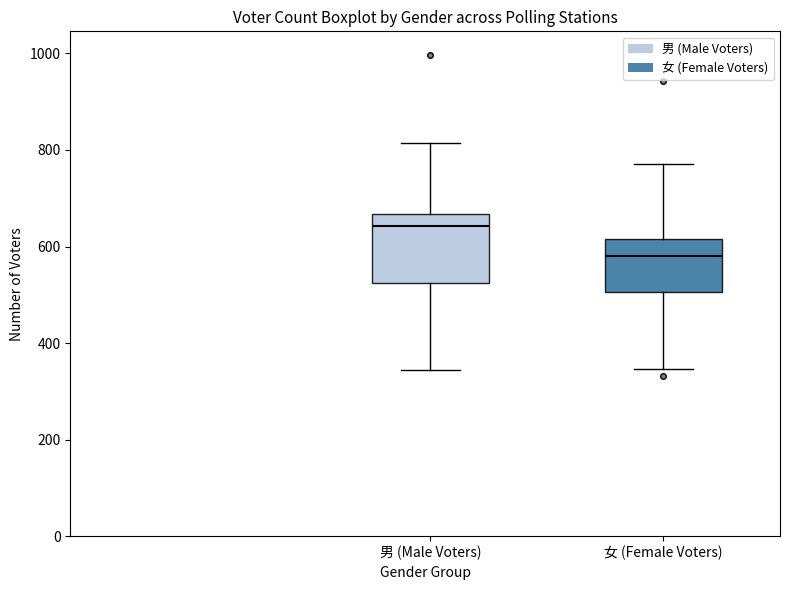

Reading left to right, transcribe this box plot: for each box, give where its median line is, the range the box spans, and where its two whiskers end, as read against the y-axis. The values are not printed on the chart, so give them approximately, as read against the axis.

男 (Male Voters): median 640, box 520 to 660, whiskers 340 to 820
女 (Female Voters): median 580, box 500 to 620, whiskers 340 to 780